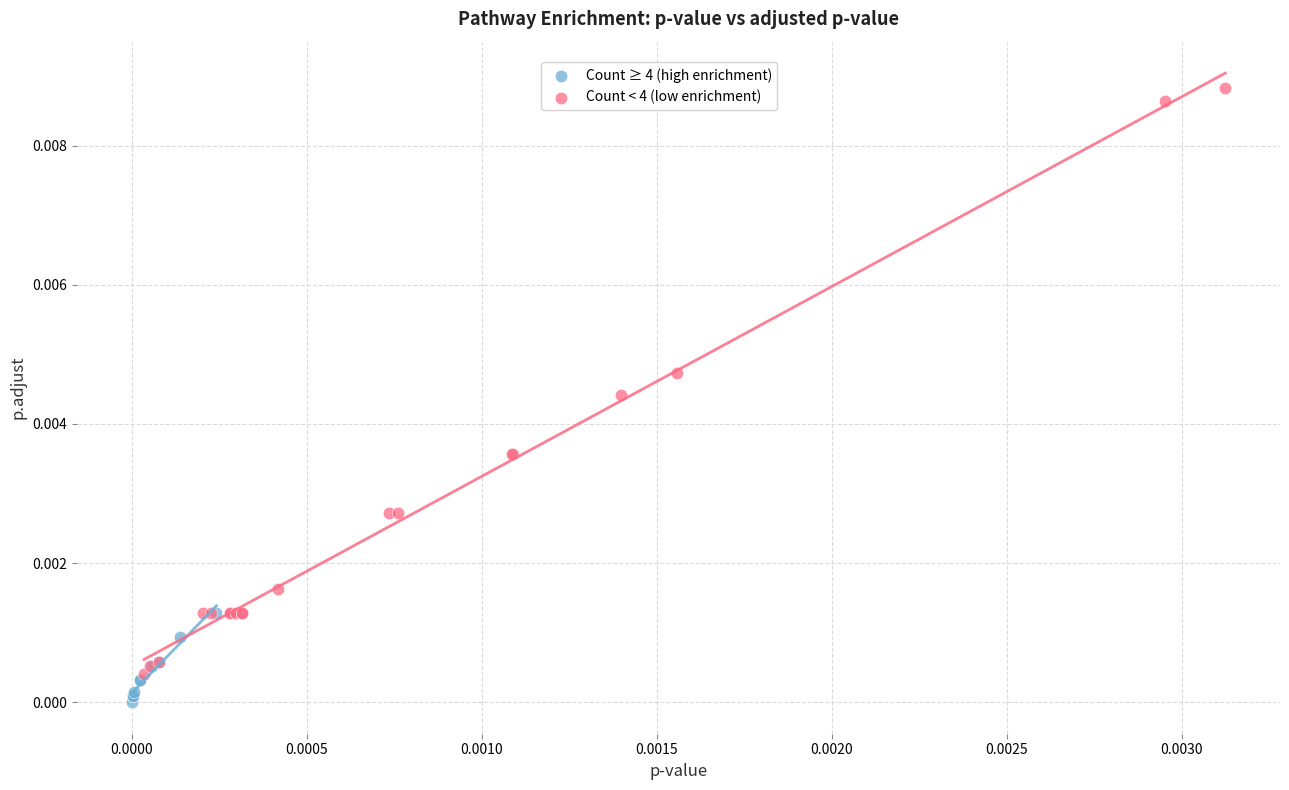

Which series reaches the maximum Y coordinate?

Count < 4 (low enrichment)